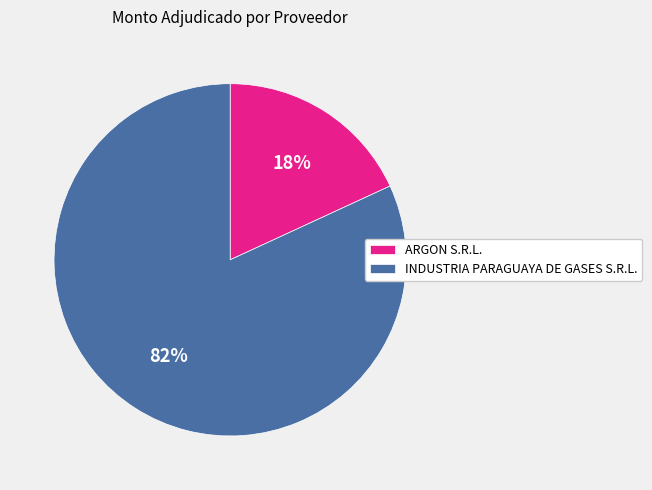

Which has a higher value, ARGON S.R.L. or INDUSTRIA PARAGUAYA DE GASES S.R.L.?

INDUSTRIA PARAGUAYA DE GASES S.R.L.